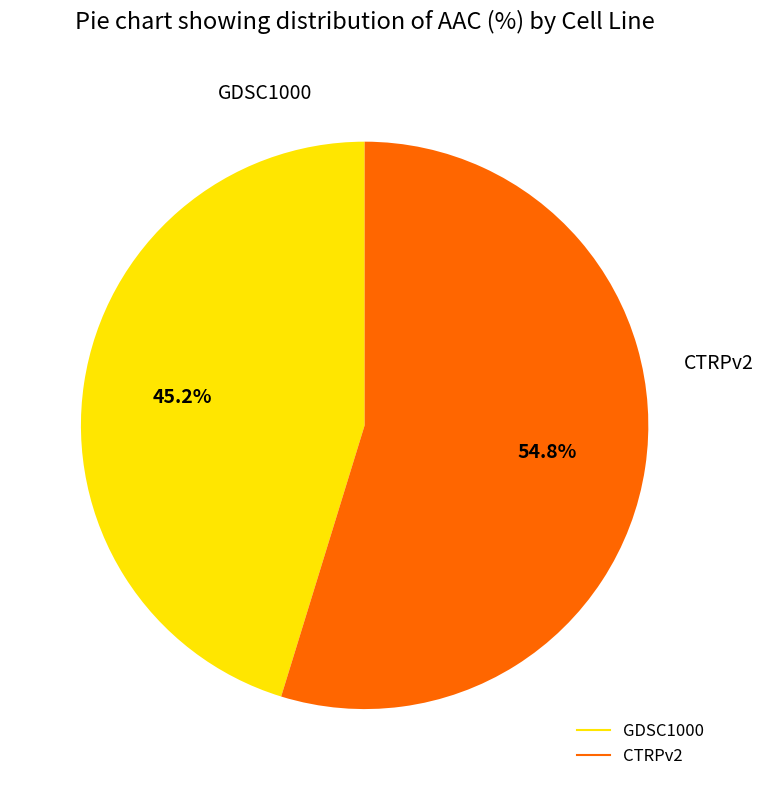

Which category has the smallest portion of the pie?

GDSC1000